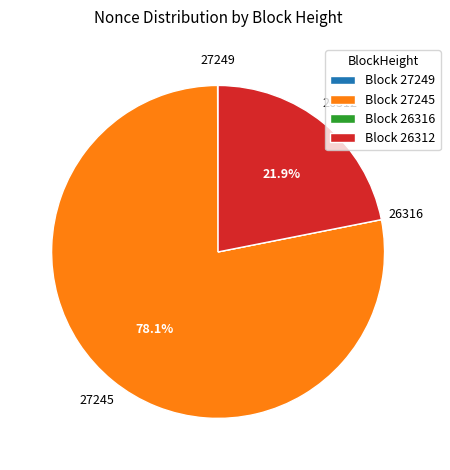

Which category accounts for the majority?

Block 27245